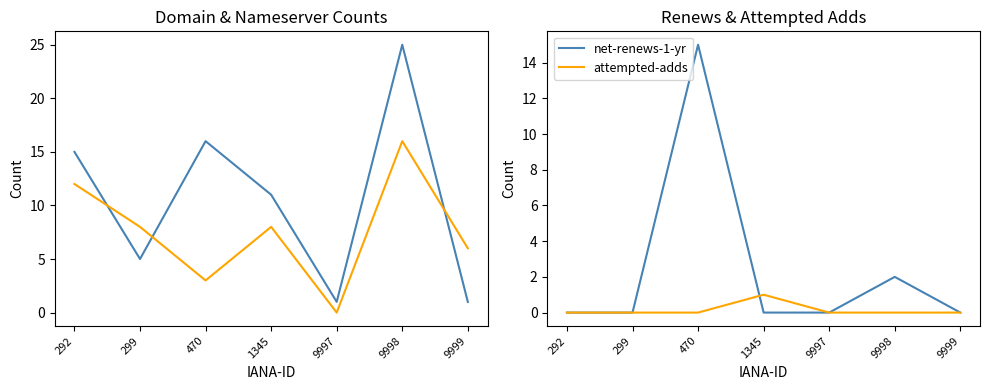

Between which two adjacent categories do net-renews-1-yr and total-nameservers first intersect?

299 and 470